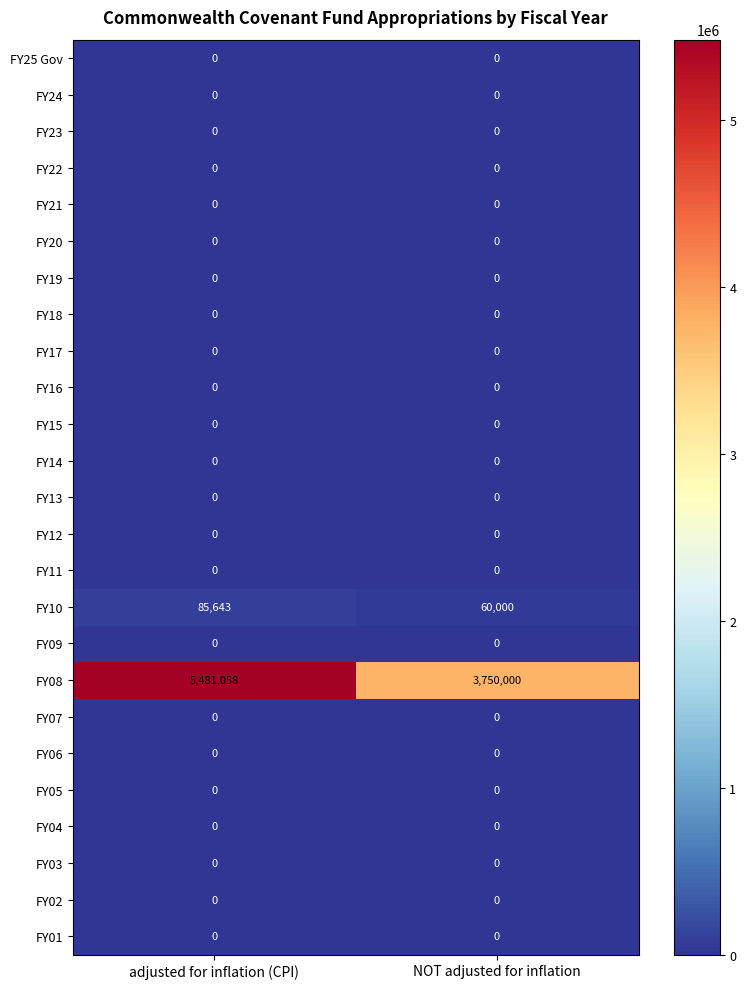

At how many categories does at least one series exceed 1233506?

2